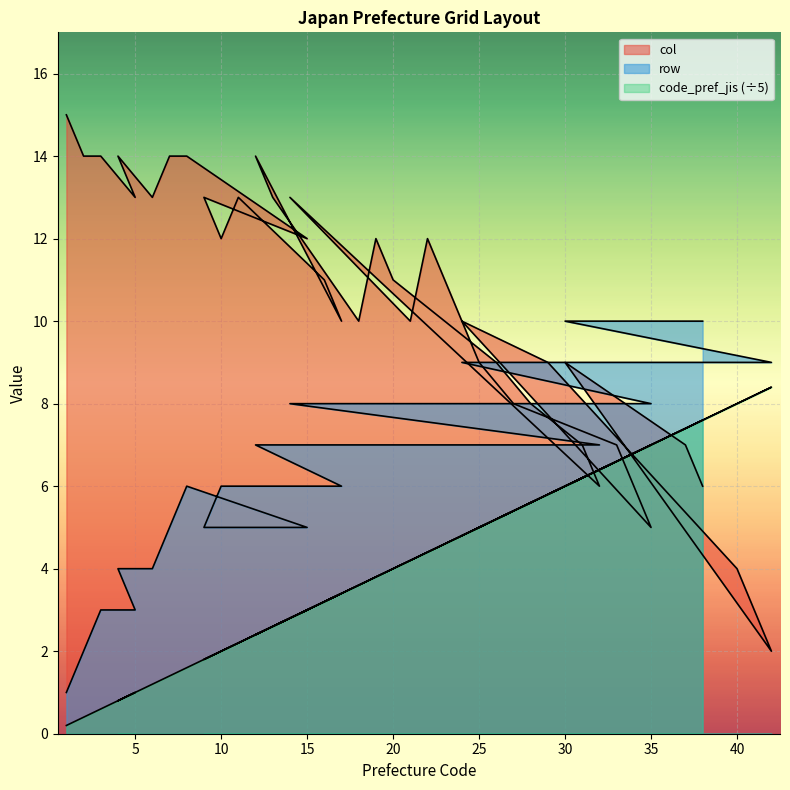

True or false: row has more than 1 interior local peaks.

False